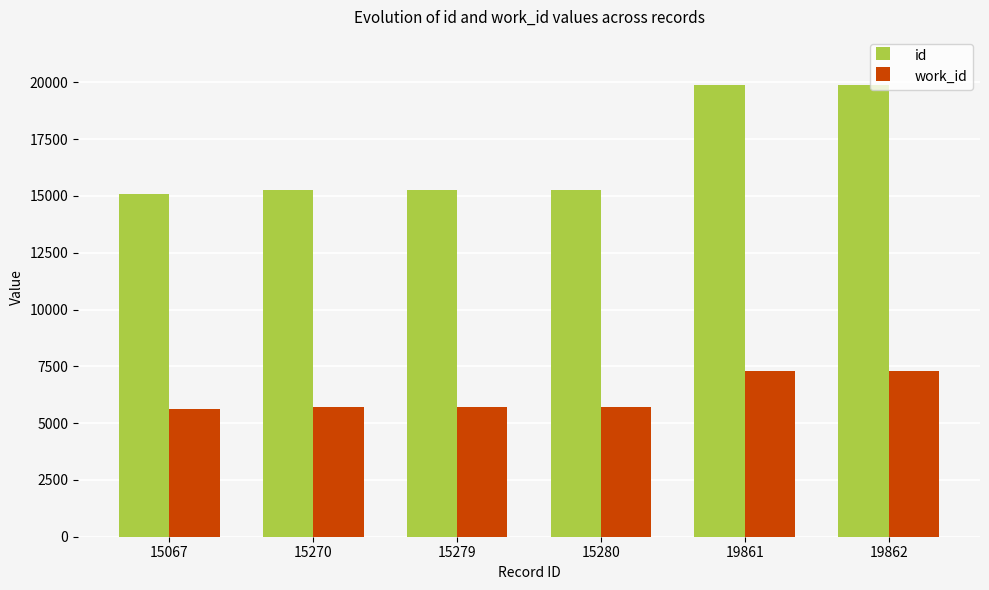

At 15067, list the series in order from smallest to largest.

work_id, id